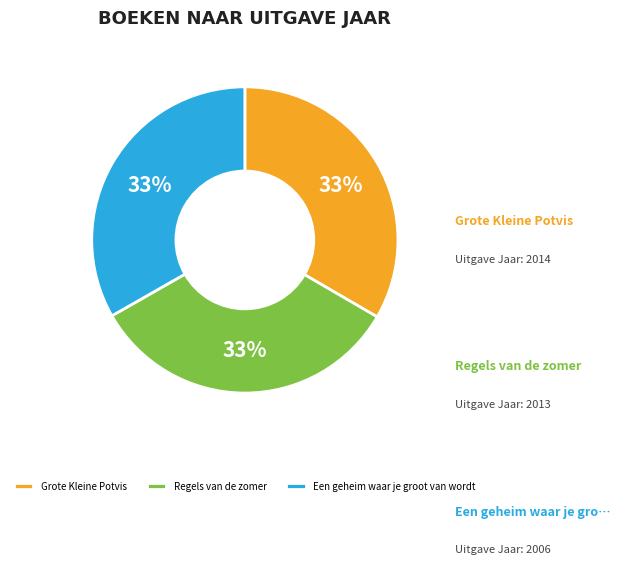

Is there any slice that represents more than half of the pie?

No